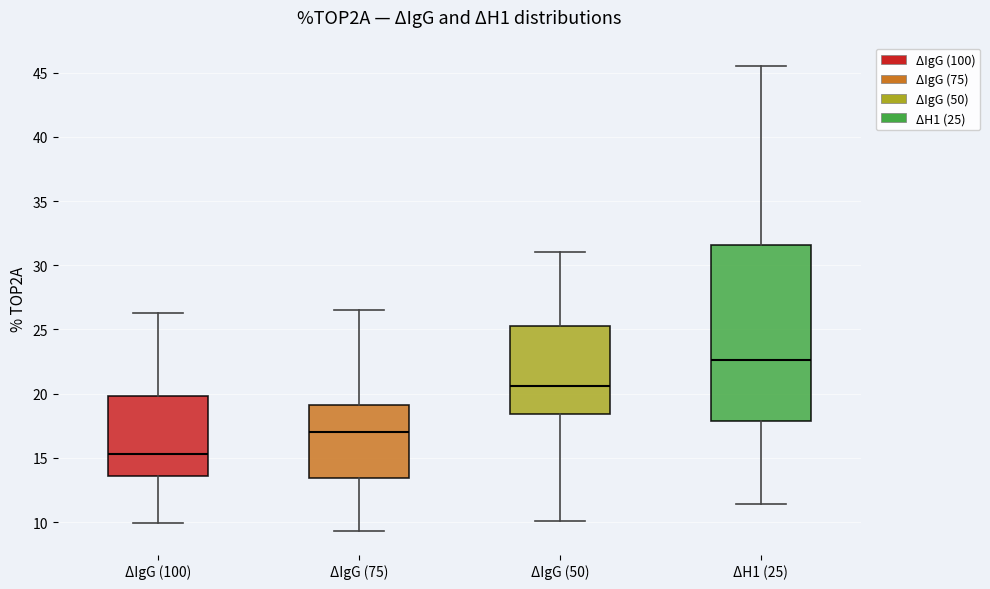

Which box has the highest median line?

ΔH1 (25)